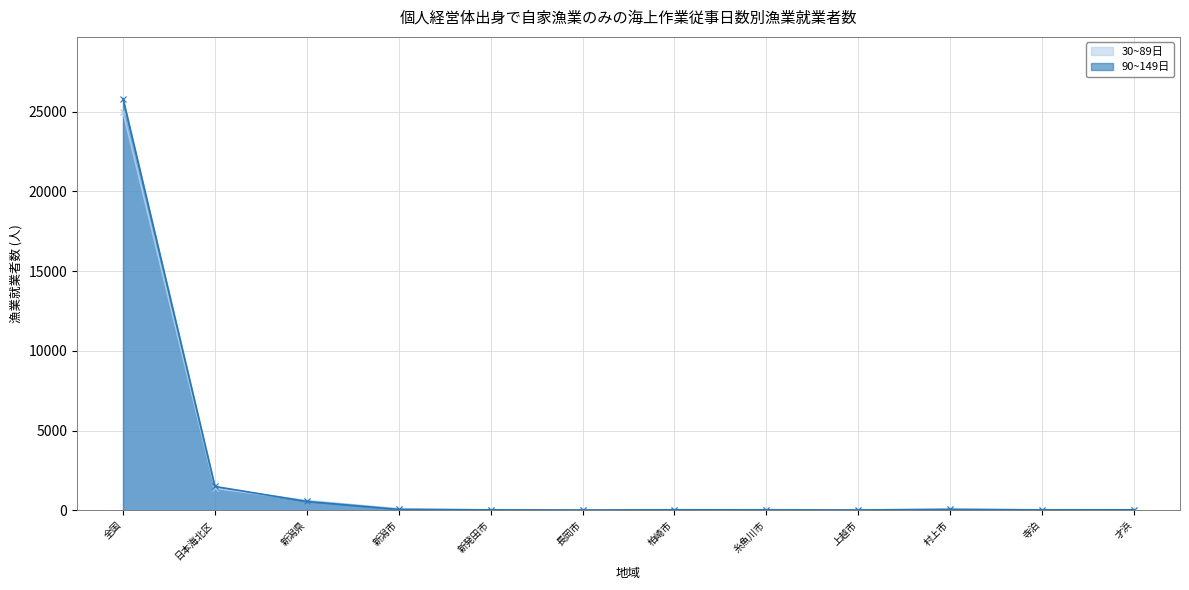

What is the label of the 8th point from the right?

新発田市